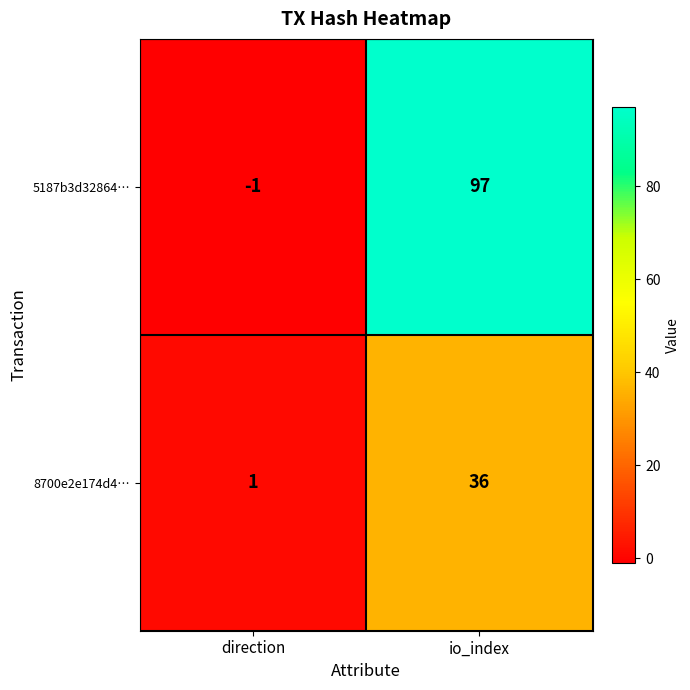

How many data points does each series have?

2